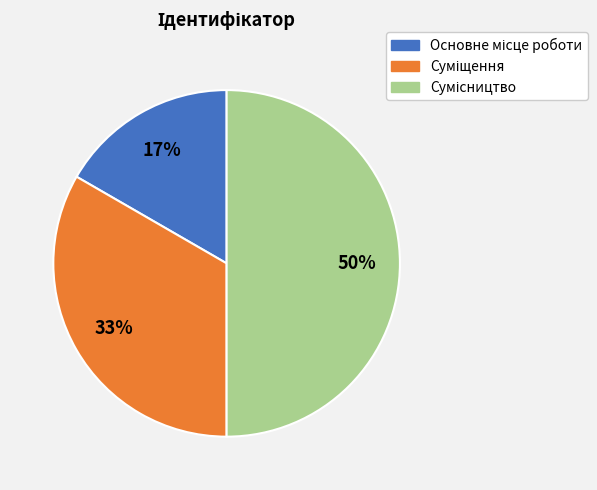

To the nearest percent, what is the average slice percentage?

33%